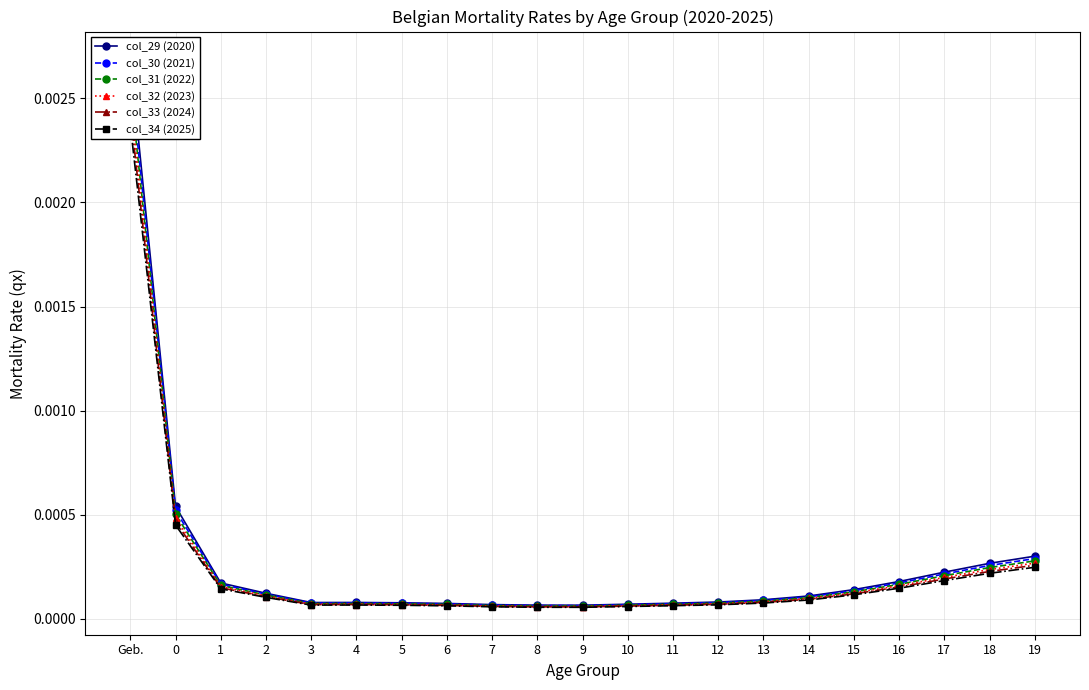

Is it true that col_32 (2023) equals 0.0 at 0?

False